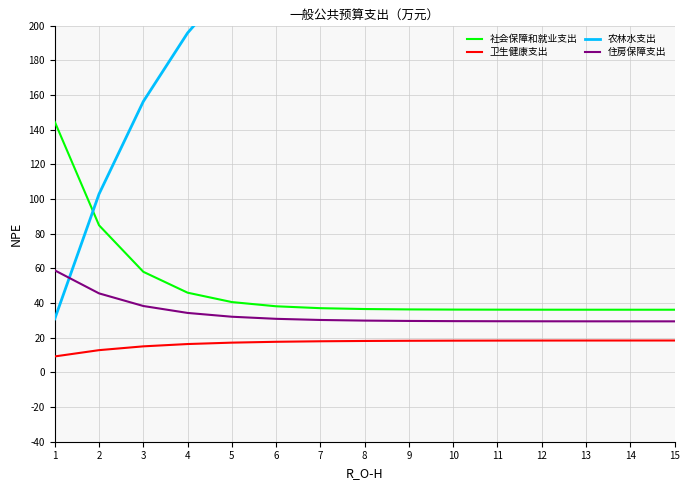

Rank the series at 14 from lowest to highest value.

卫生健康支出, 住房保障支出, 社会保障和就业支出, 农林水支出